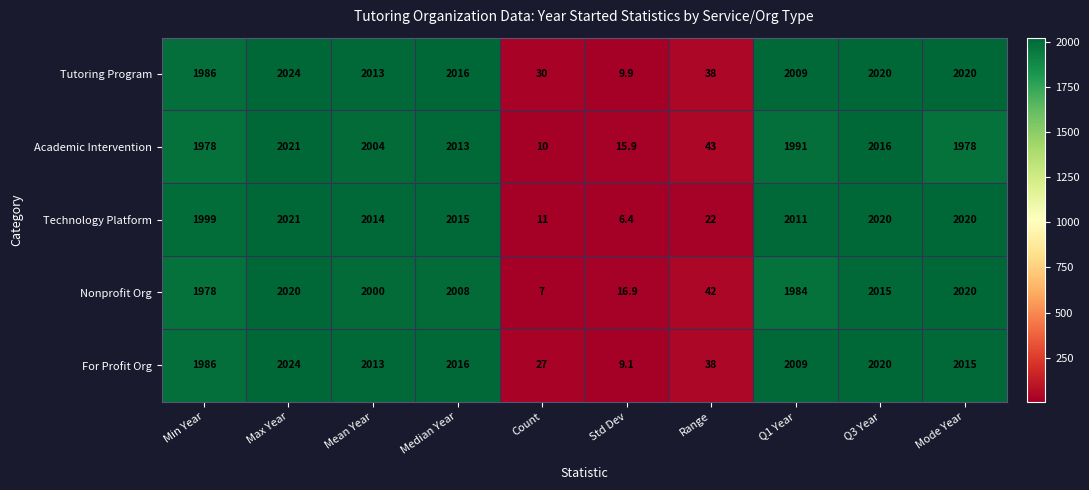

Which label corresponds to the smallest value in the chart?

Std Dev